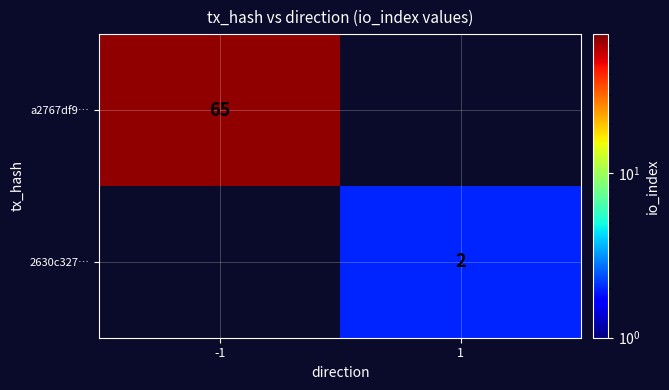

True or false: 2630c327… has a value of 2 at 1.

True